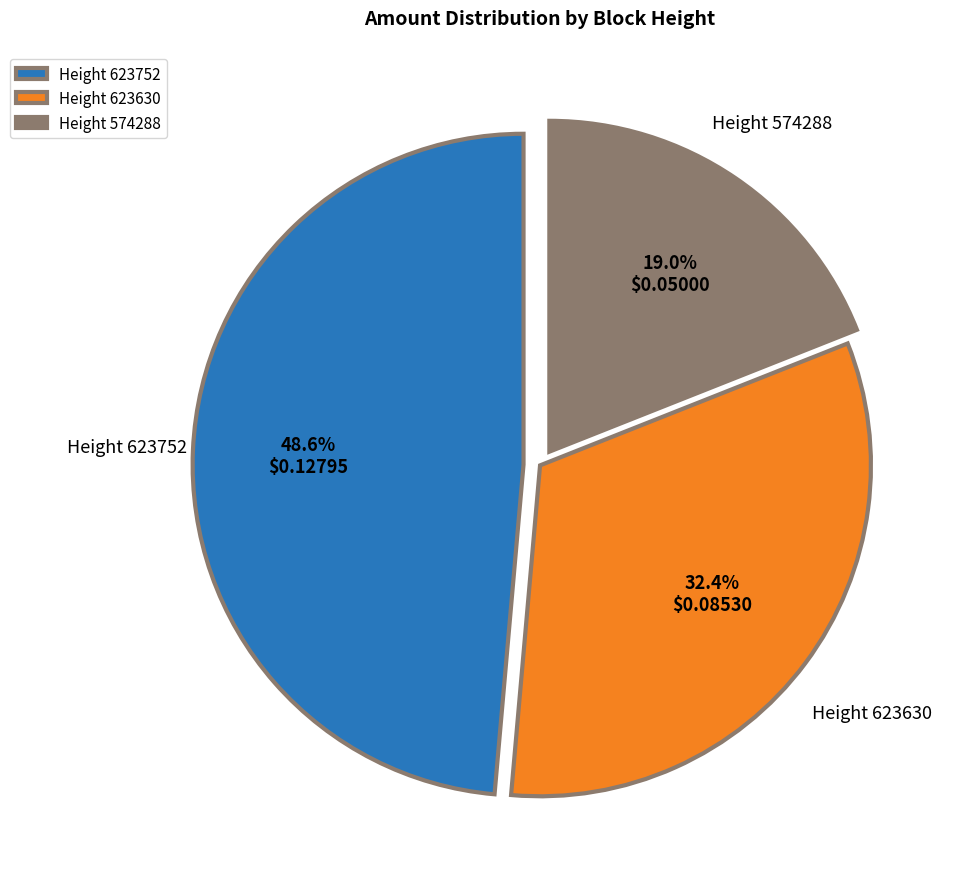

Rank the categories by value from lowest to highest.

Height 574288, Height 623630, Height 623752